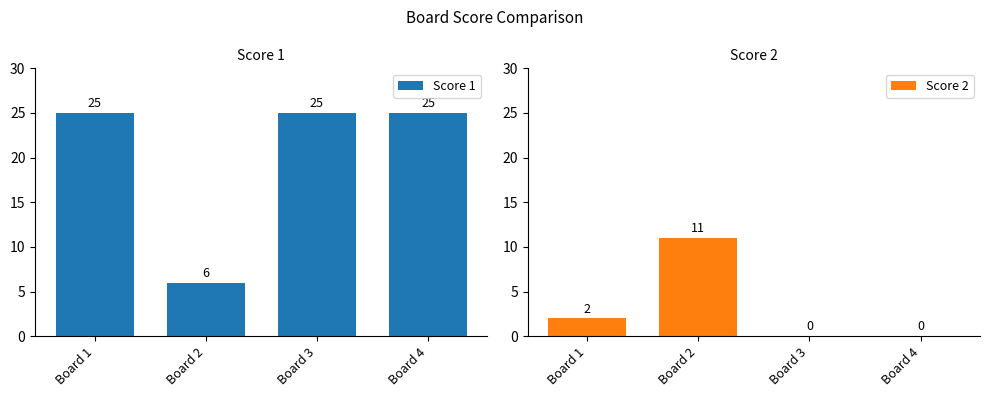

Count the number of categories in the chart.

4